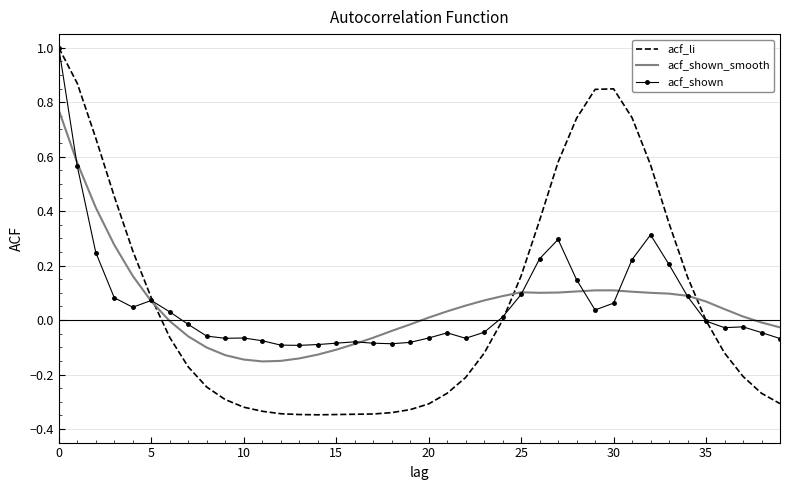

Which series has the largest range (max minus min)?

acf_li